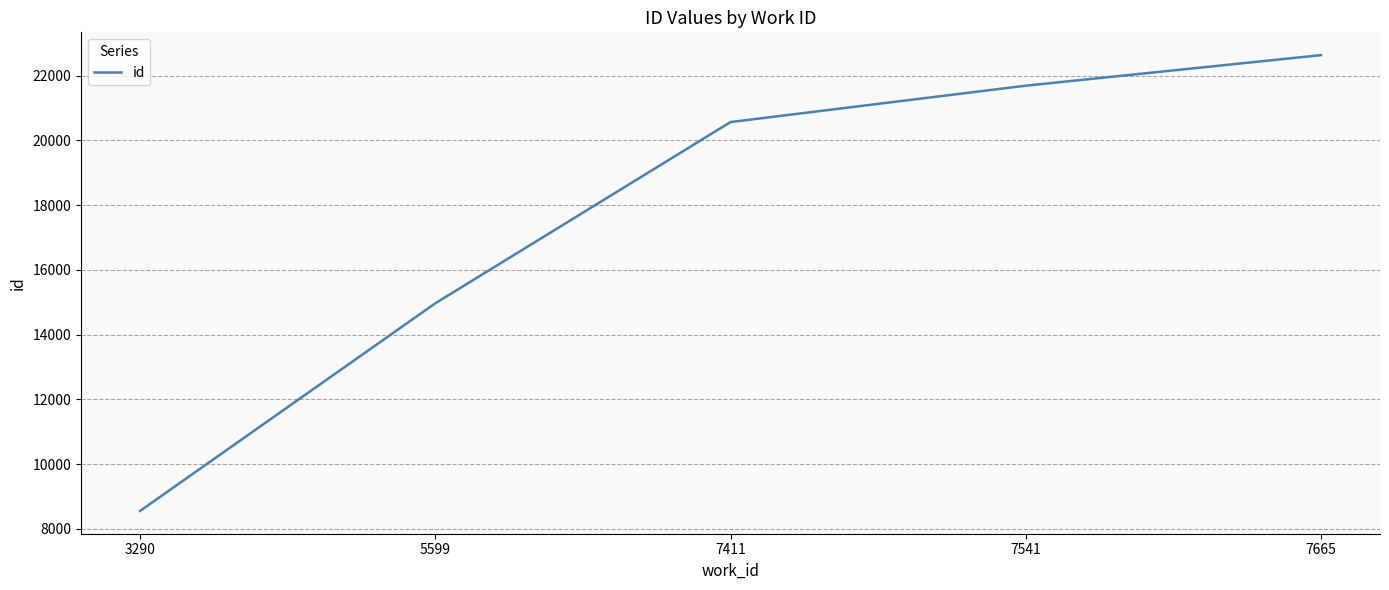

What is the difference between the values at 5599 and 7411?

5598